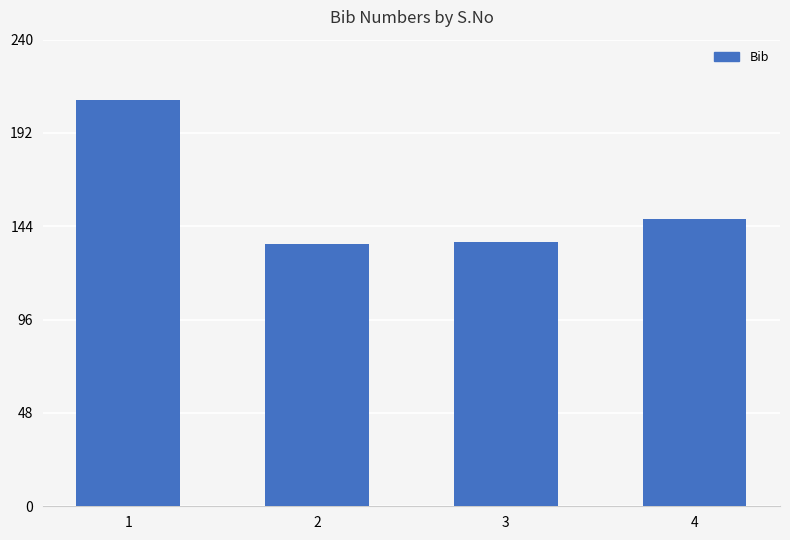

What is the value of the 4th bar from the left?

148